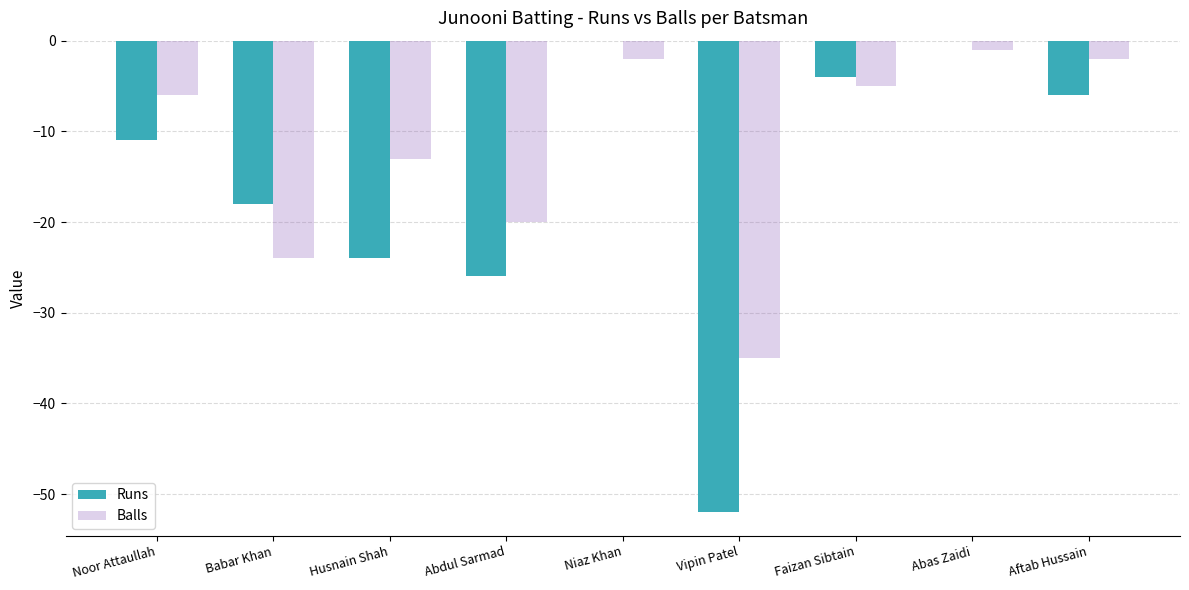

What is the spread (max minus min) of values at Husnain Shah?

11